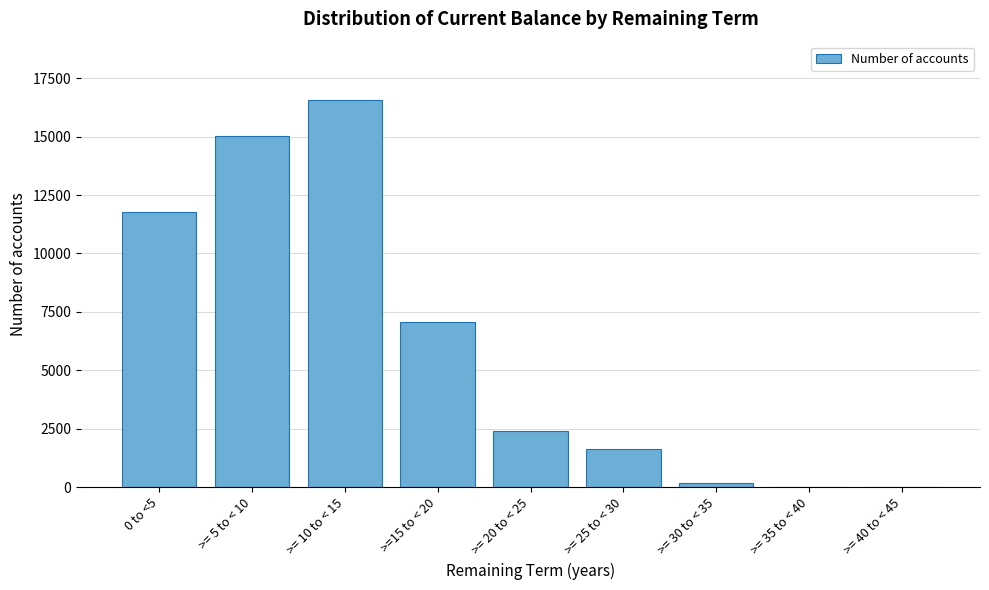

Where is the data nearest to the value 8288?

>=15 to < 20